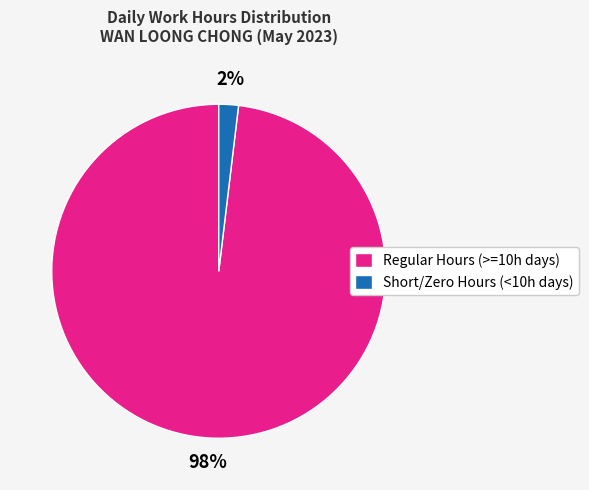

How many segments does this pie chart have?

2